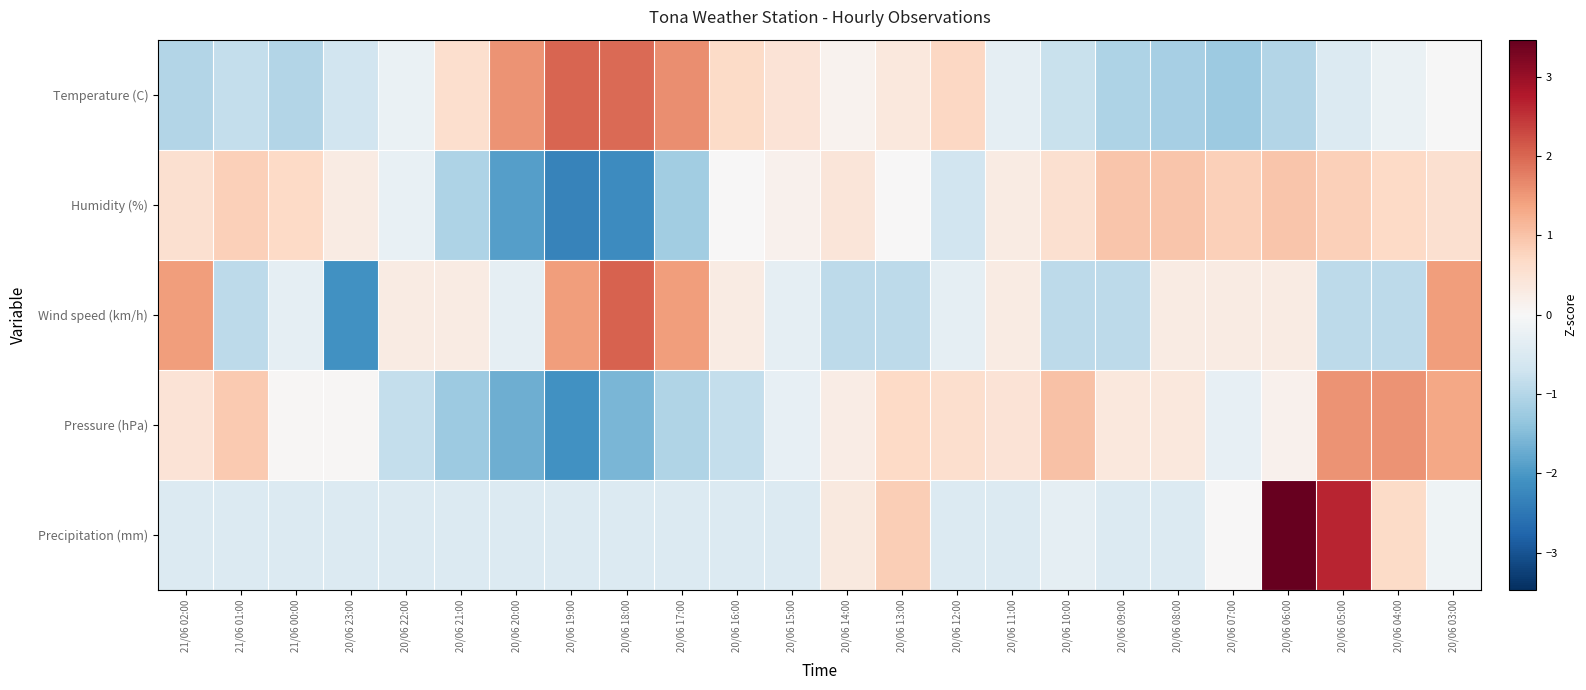

What is the greatest value displayed?

3.5